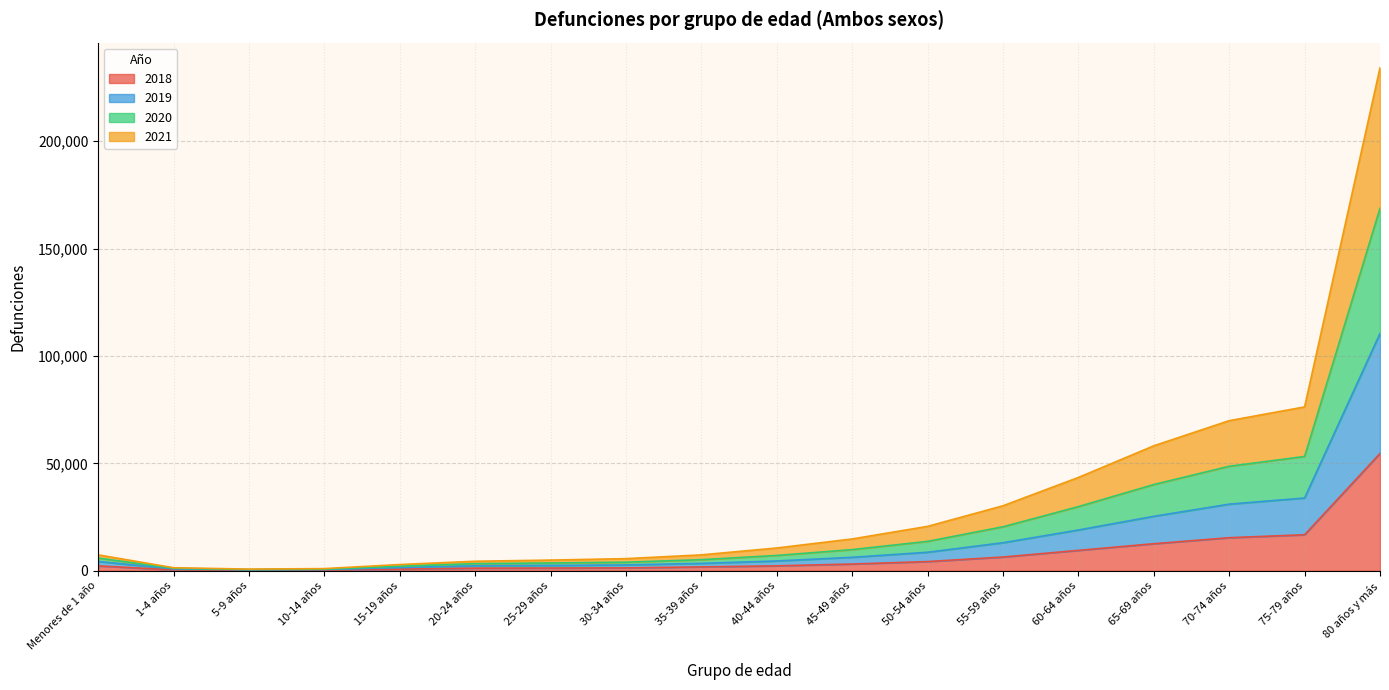

At which category is the sum across all series the highest?

80 años y más